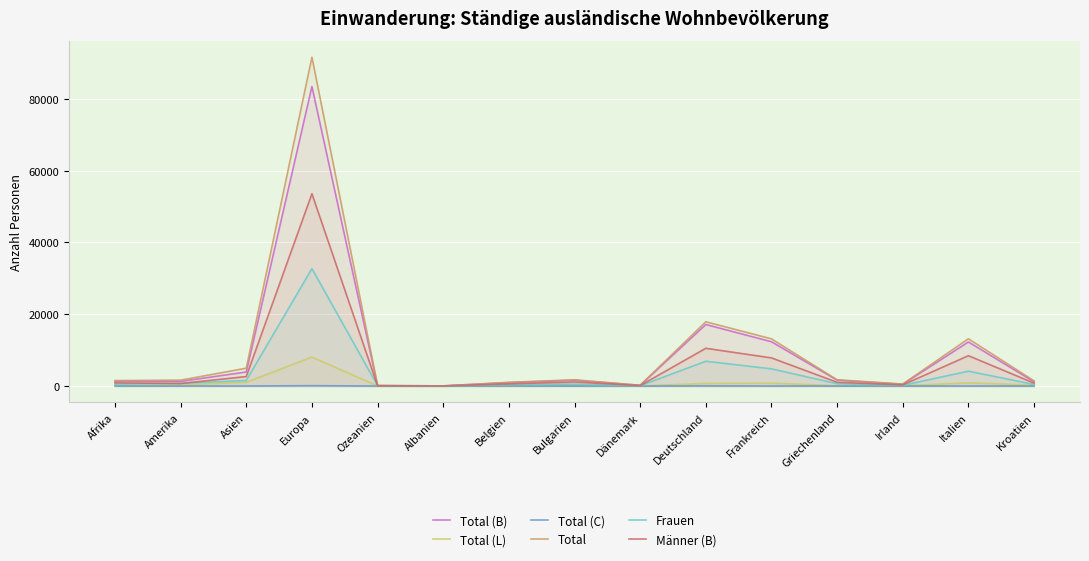

What are all the series names shown in the legend?

Total (B), Total (L), Total (C), Total, Frauen, Männer (B)